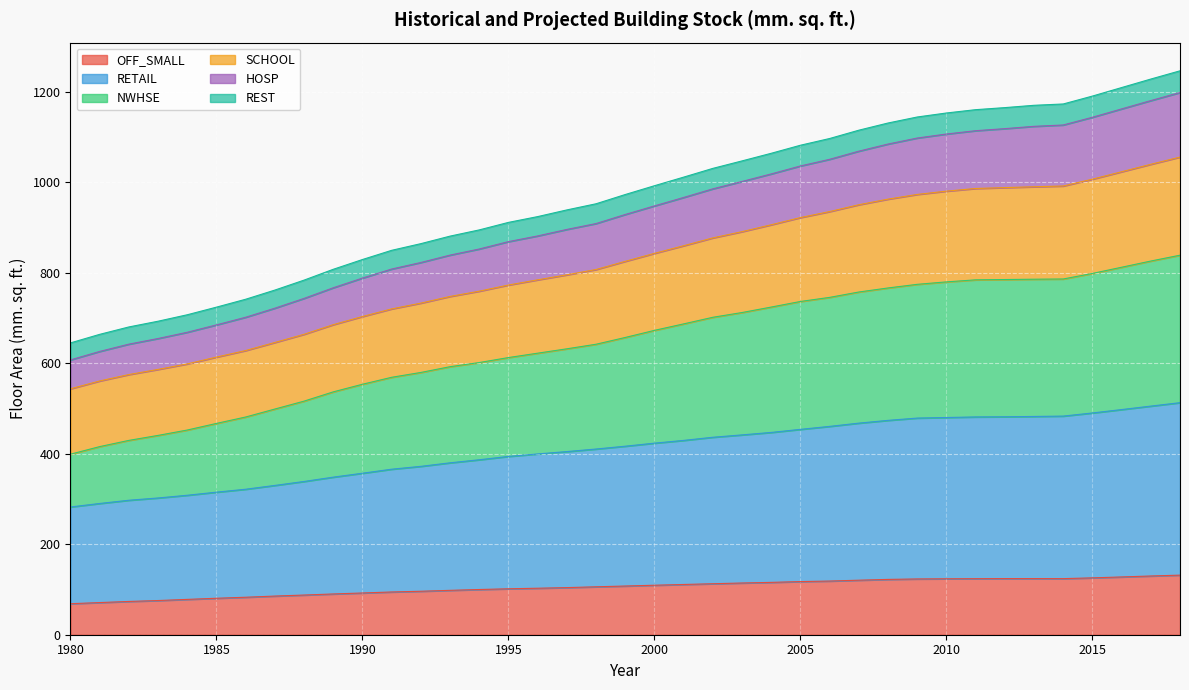

What is the maximum value for OFF_SMALL?

131.7